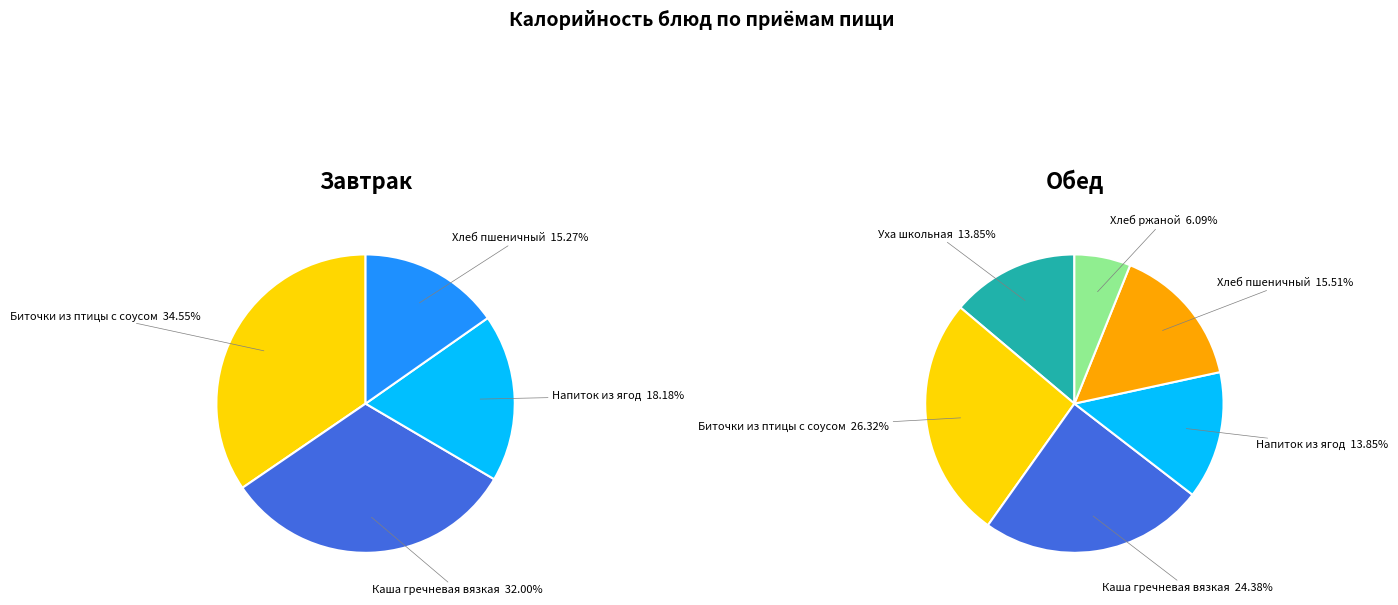

How many slices are in this pie chart?

10